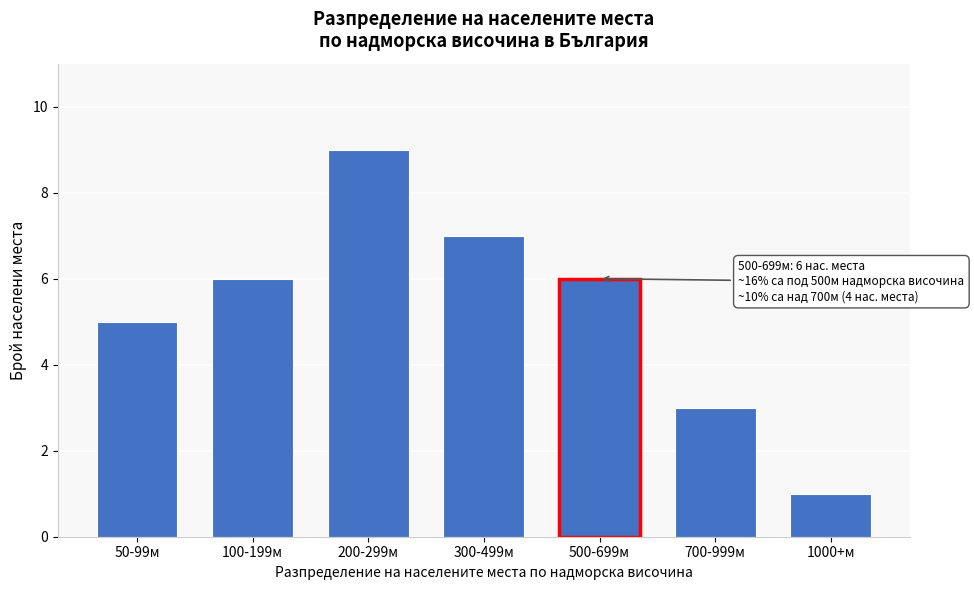

Reading left to right, what are all the values shown in this chart?

50-99м=5	100-199м=6	200-299м=9	300-499м=7	500-699м=6	700-999м=3	1000+м=1